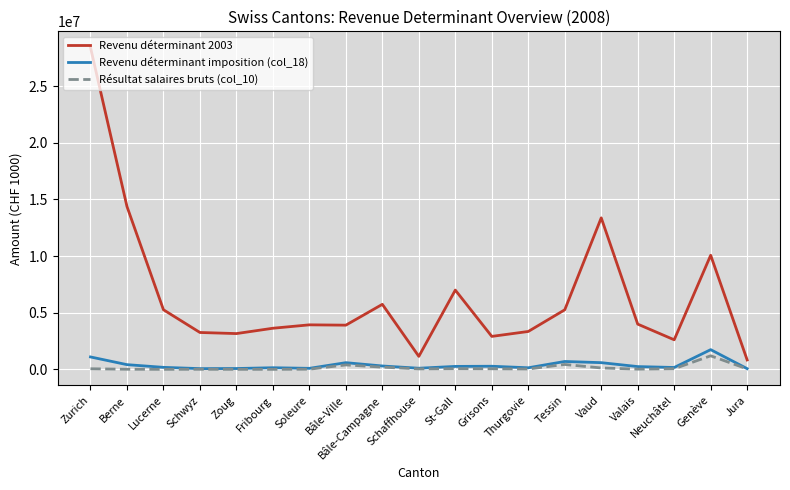

True or false: Revenu déterminant imposition (col_18) and Revenu déterminant 2003 cross at least once.

False